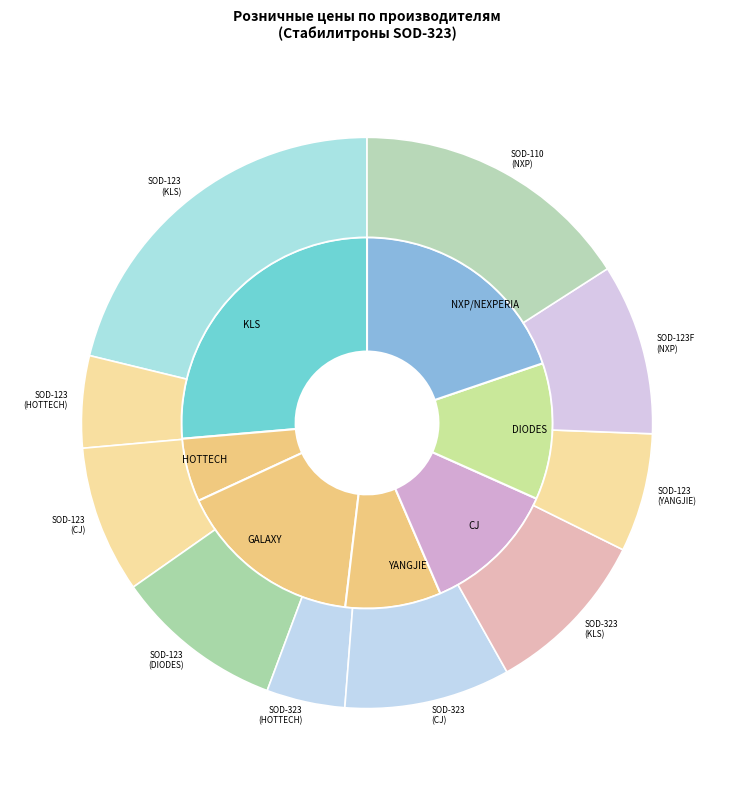

Does any single category account for the majority?

No